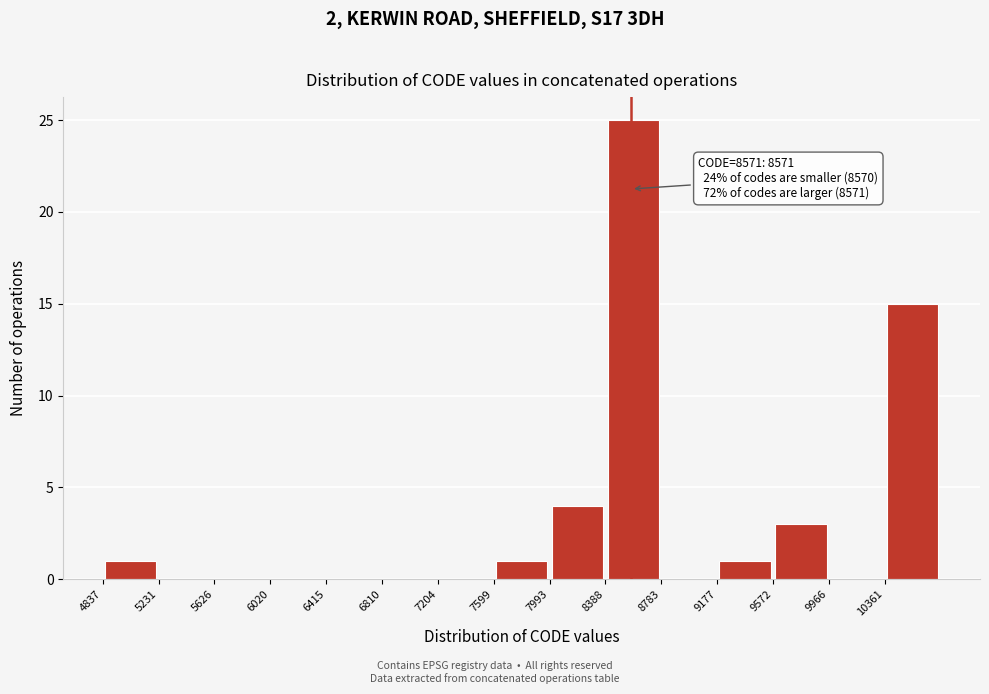

Which range on the x-axis has the tallest bar?

8400 to 8800